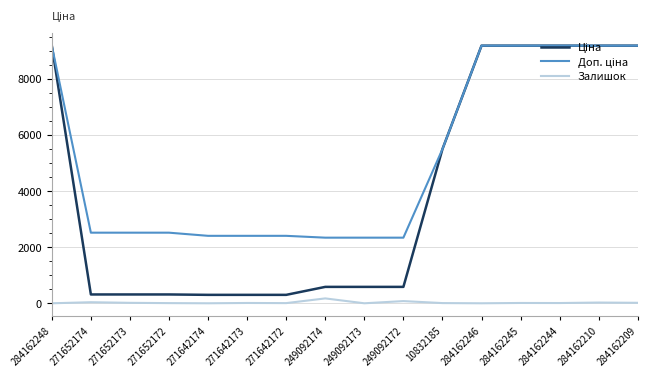

The Залишок series shows 0.0 at 271642174. True or false?

True